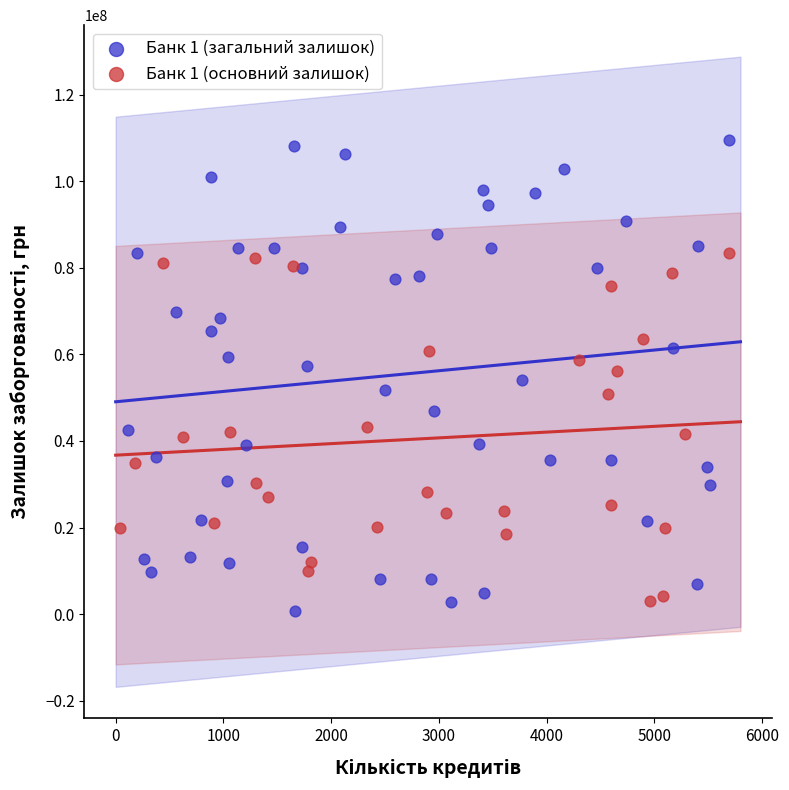

What are all the series names shown in the legend?

Банк 1 (загальний залишок), Банк 1 (основний залишок)